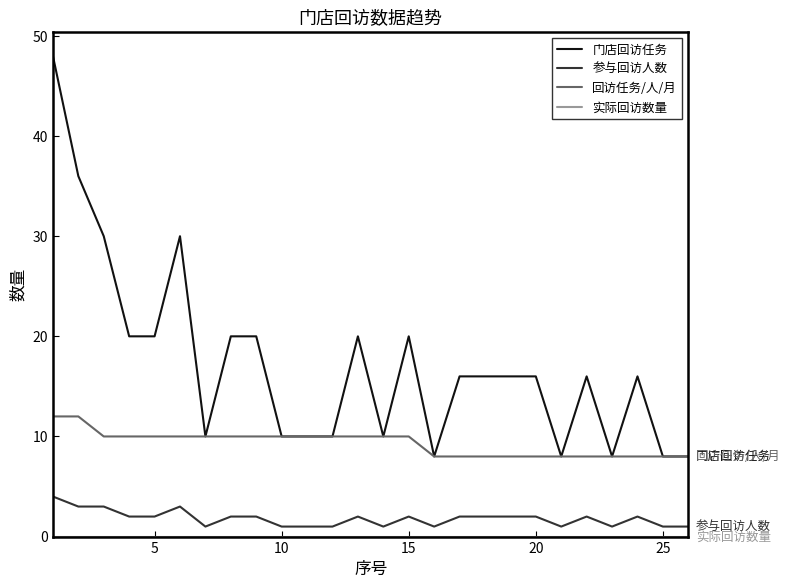

What is the minimum value for 门店回访任务?

8